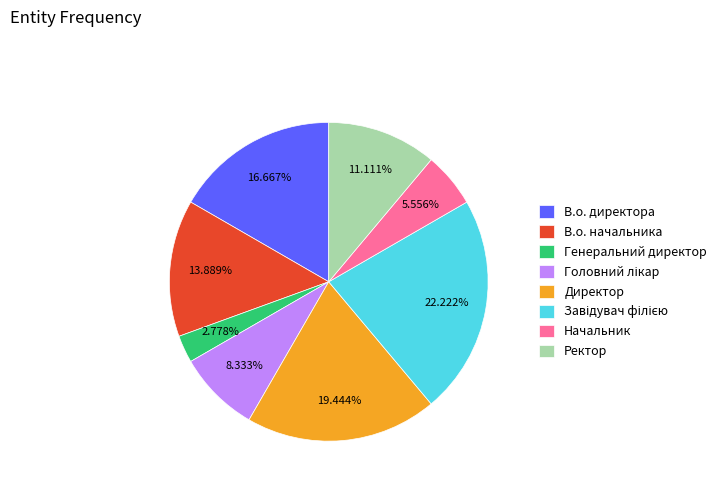

What is the smallest slice in the pie chart?

Генеральний директор